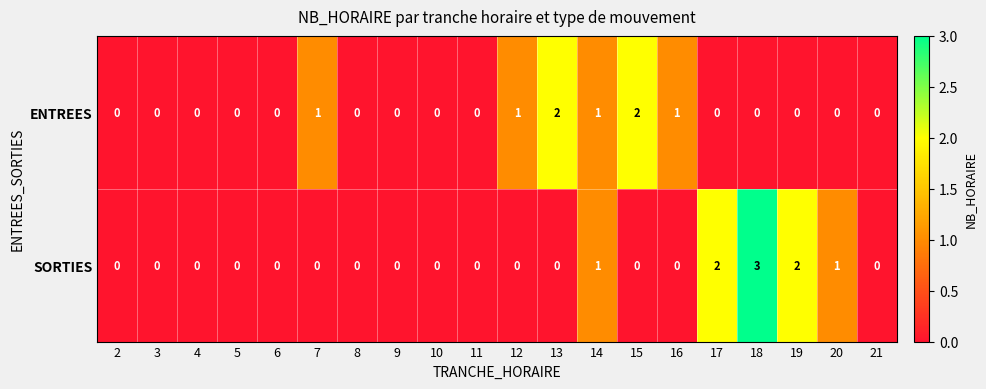

Rank the series by their maximum value, from lowest to highest.

ENTREES, SORTIES